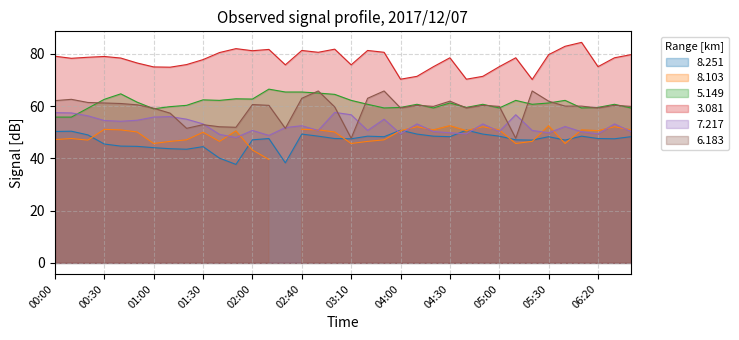

What is the minimum value for 8.251?

37.7